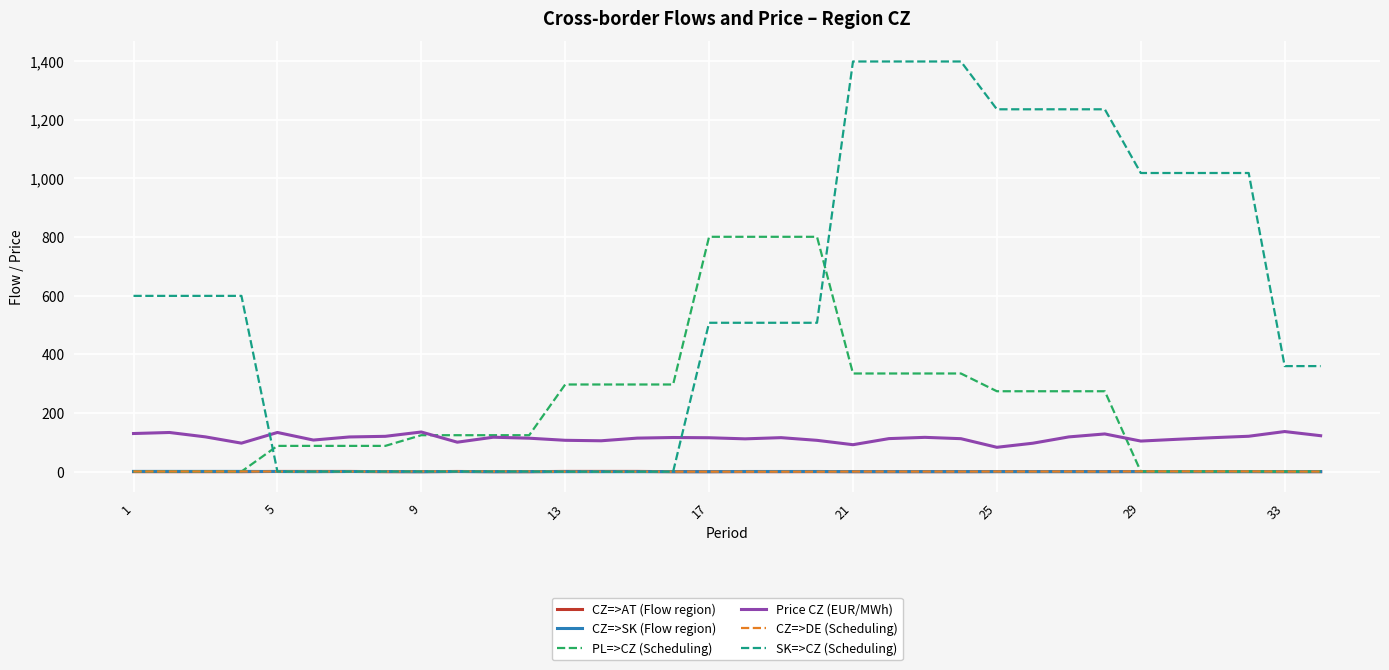

True or false: Price CZ (EUR/MWh) and PL=>CZ (Scheduling) cross at least once.

True